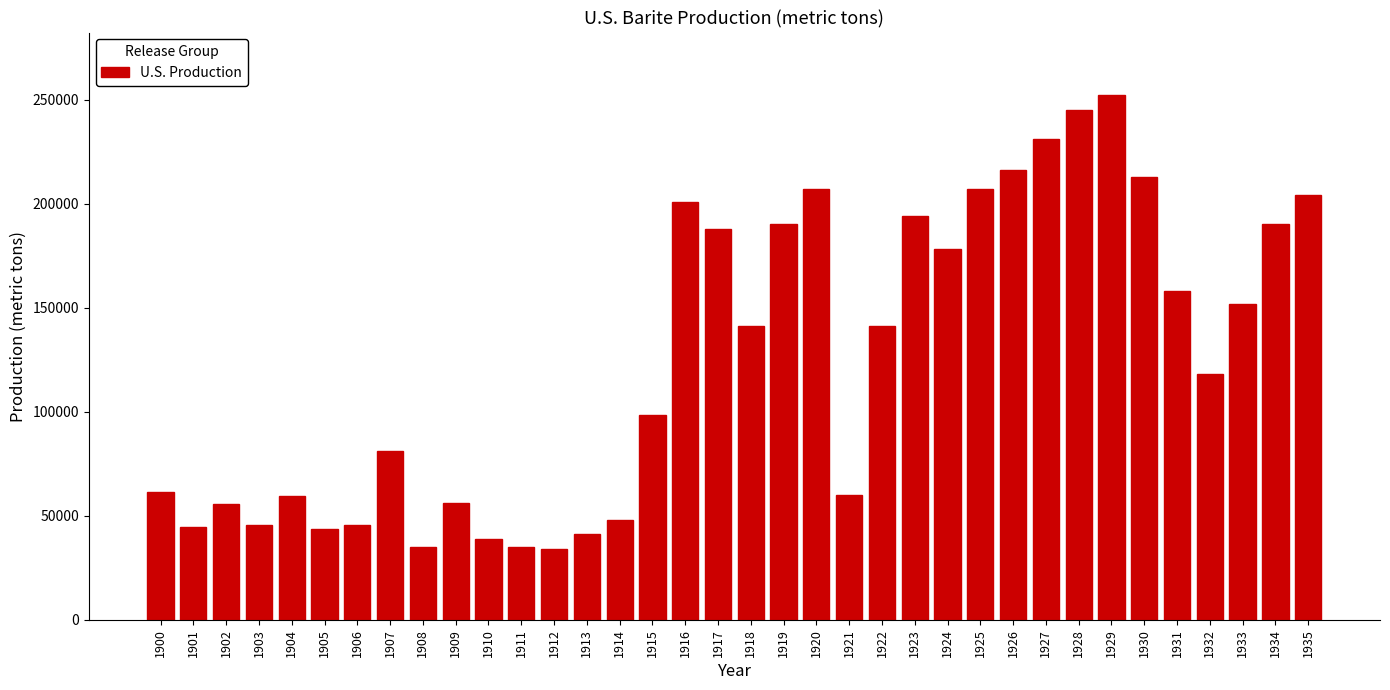

What is the average value?

125294